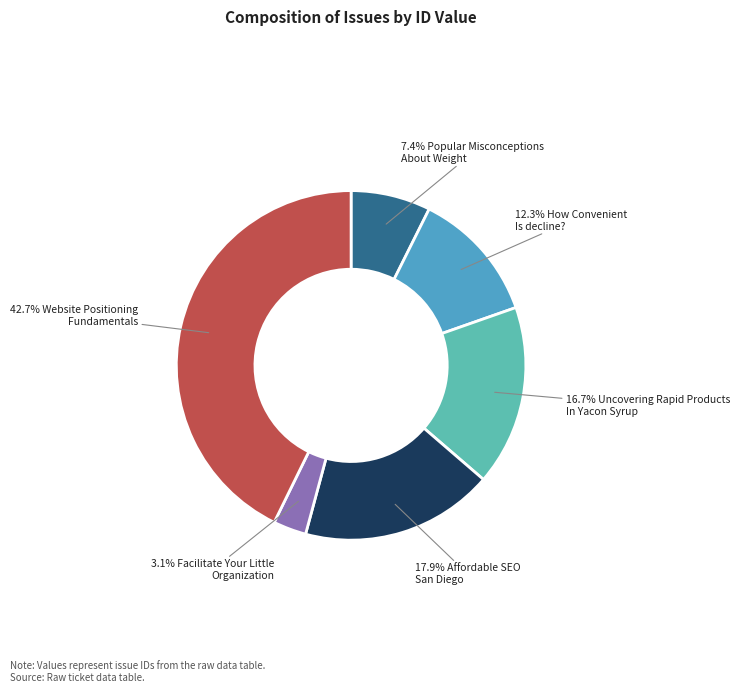

How many slices are in this pie chart?

6